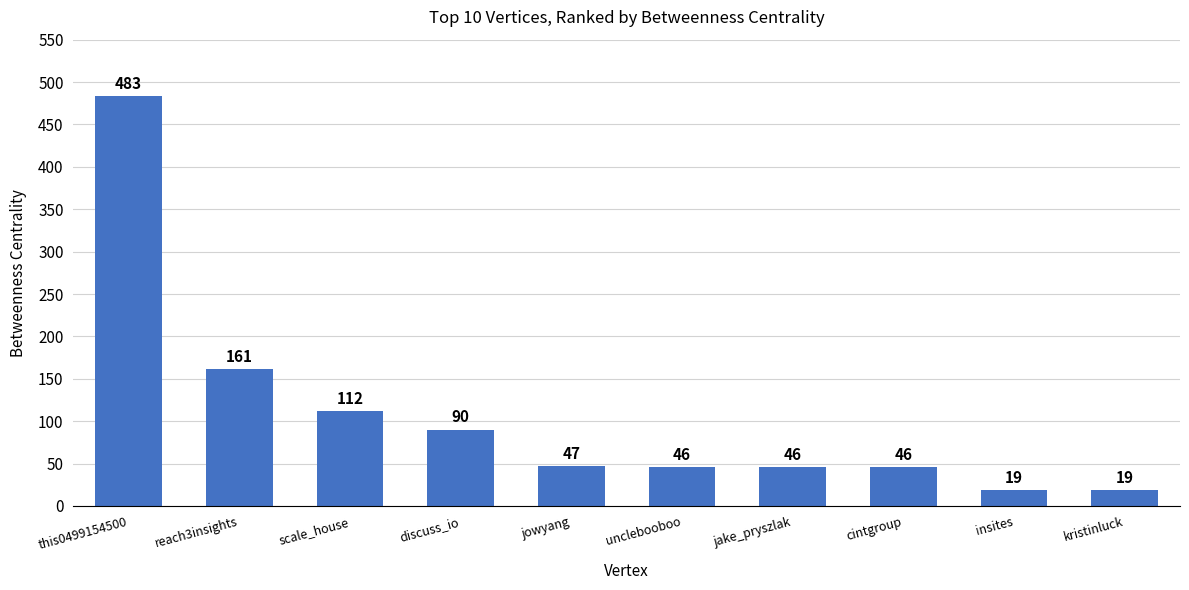

What is the greatest value displayed?

483